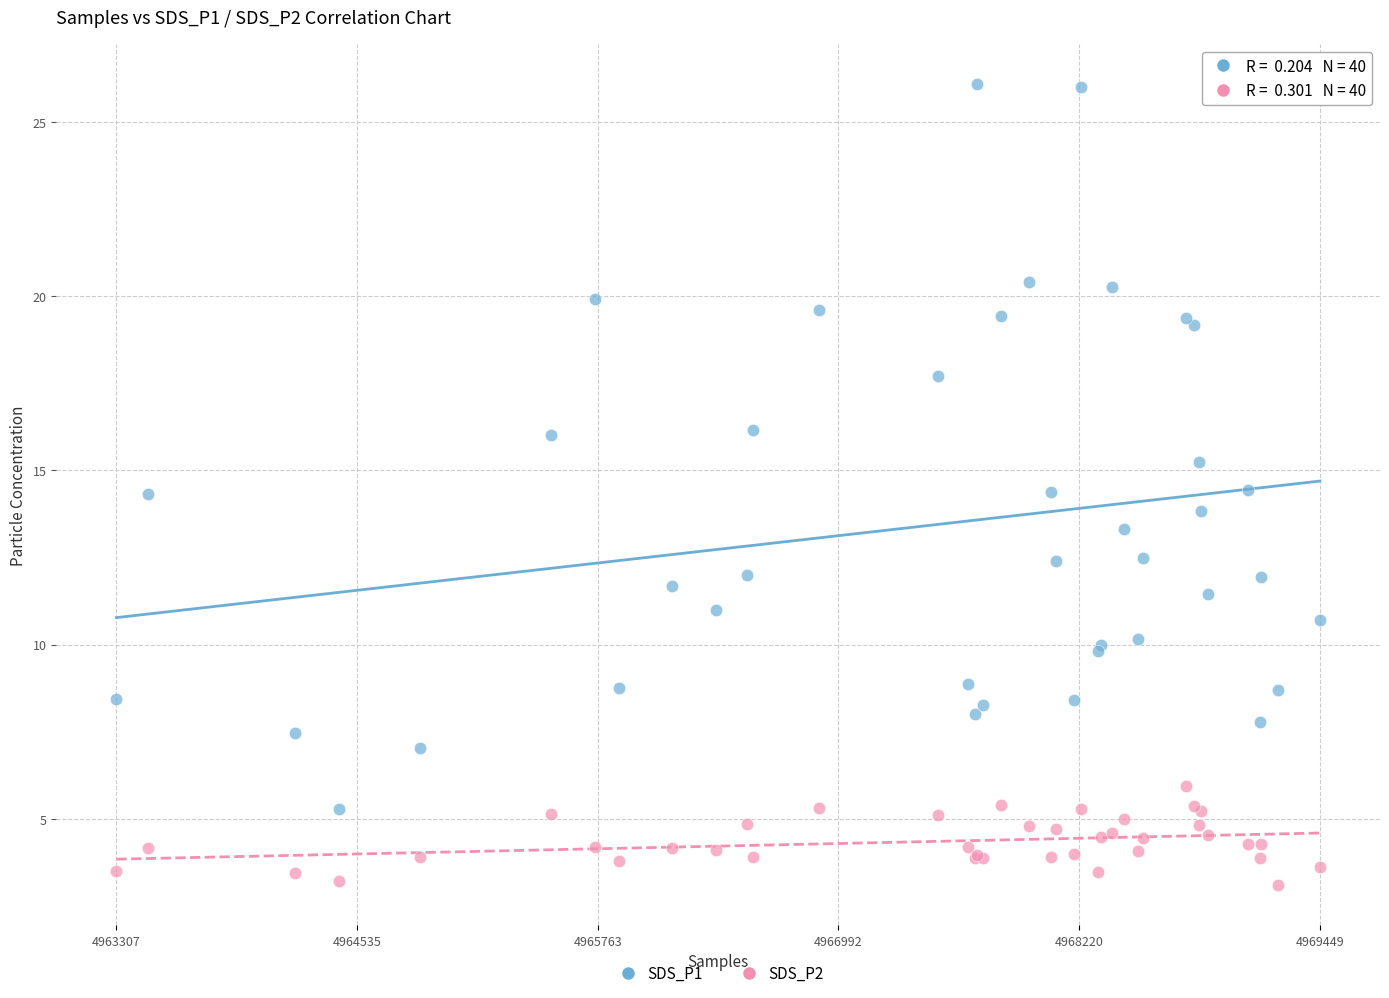

Which series contains the highest Y value?

SDS_P1